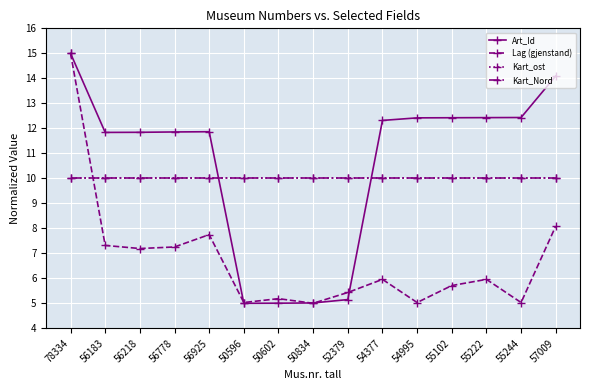

Is this an area chart (filled region under the line)?

No